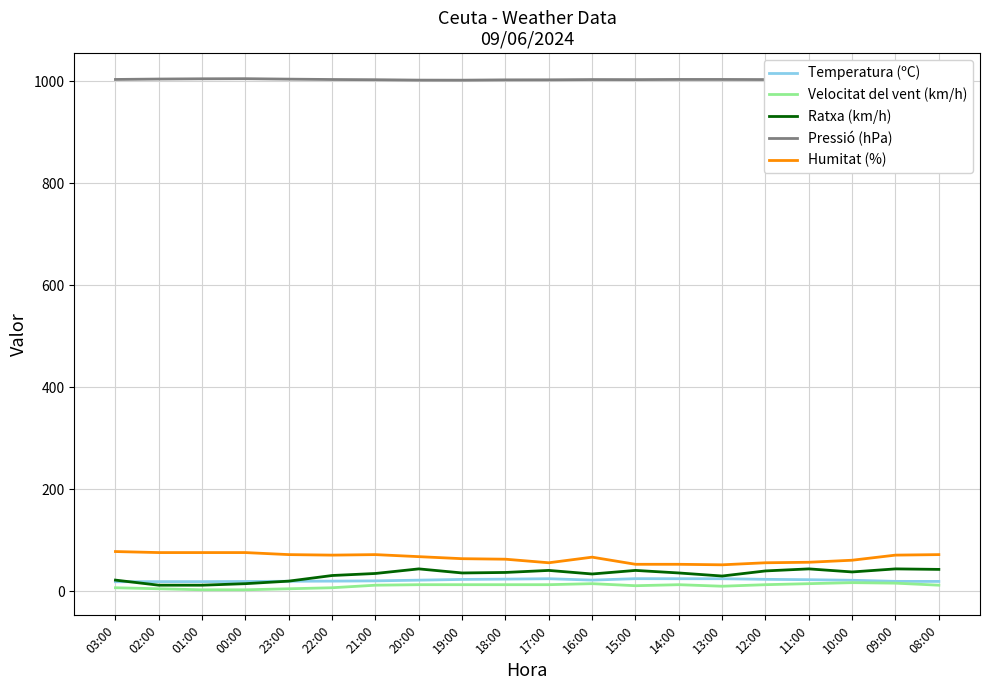

Is it true that Pressió (hPa) equals 1576.5 at 19:00?

False